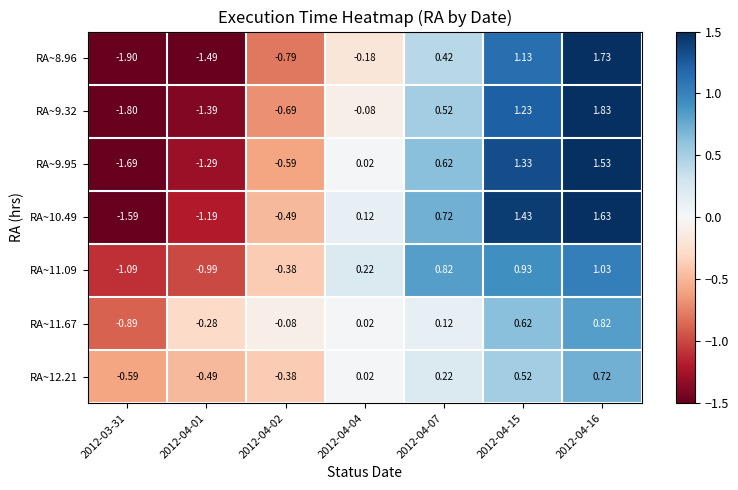

How many positive values does the RA~11.67 series have?

4